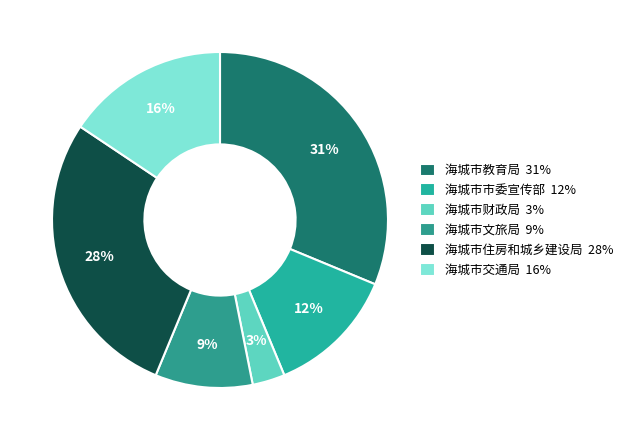

Between 海城市文旅局 and 海城市市委宣传部, which is larger?

海城市市委宣传部